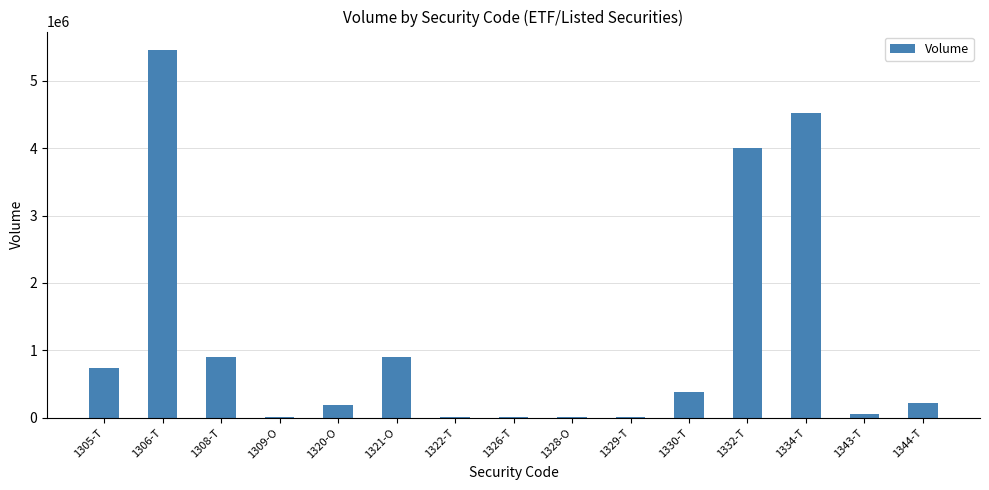

Which label corresponds to the largest value in the chart?

1306-T